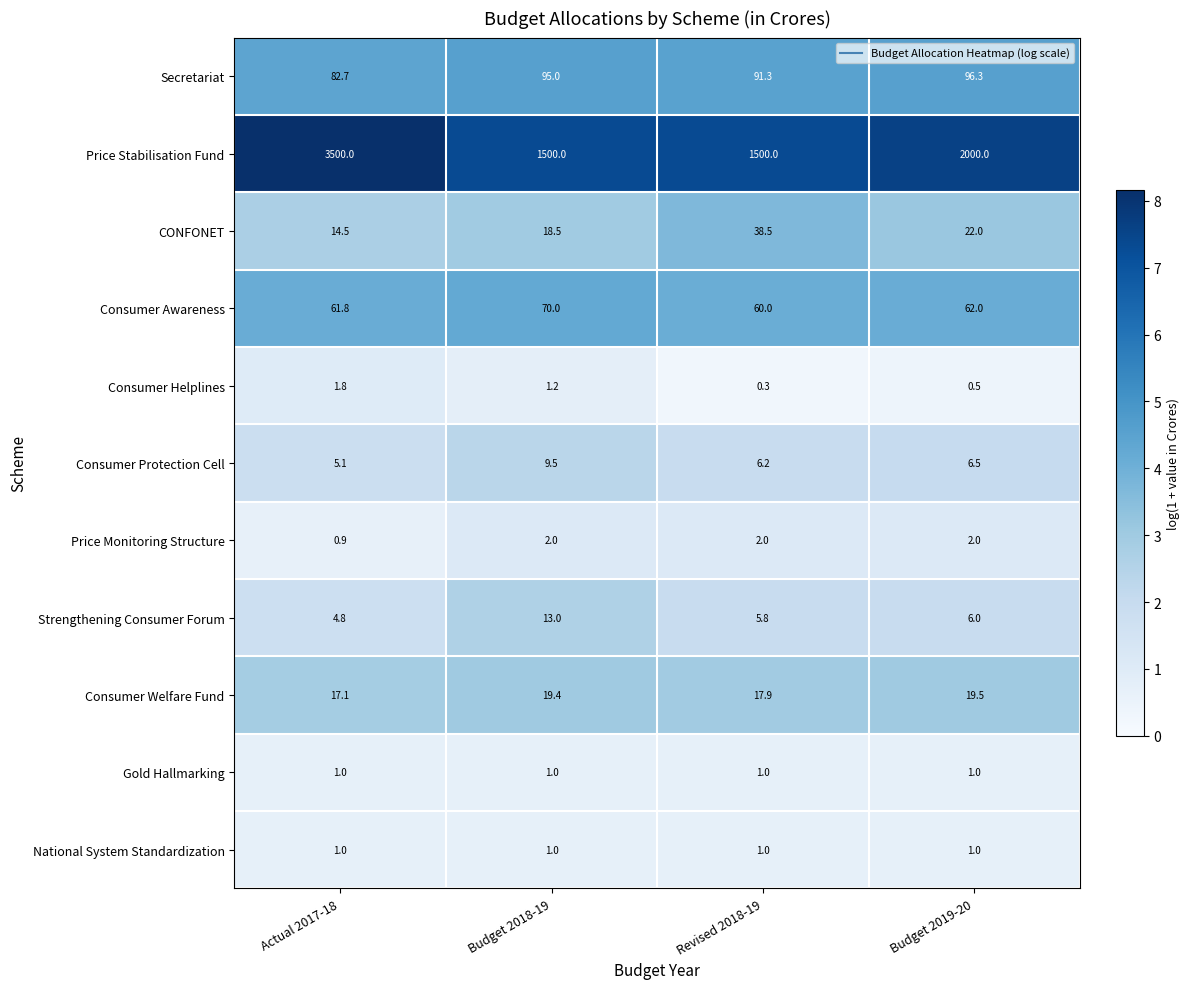

What is the sum of the CONFONET values at Budget 2018-19 and Budget 2019-20?

40.5